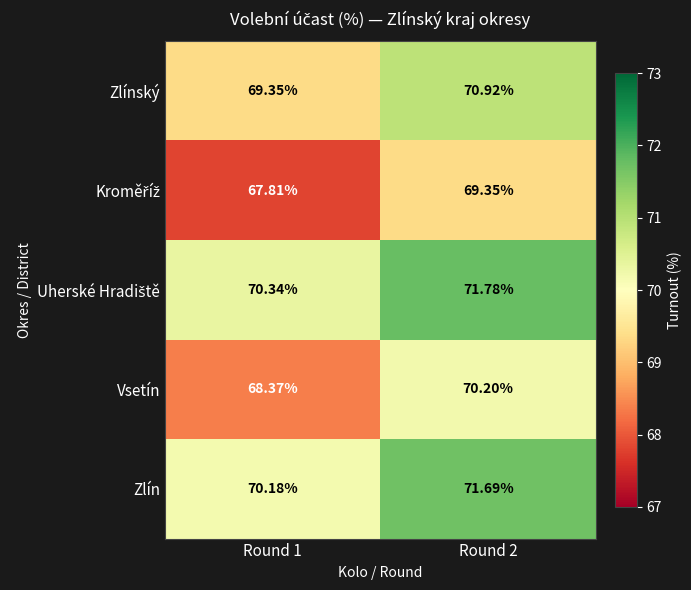

At how many categories does at least one series exceed 70?

2